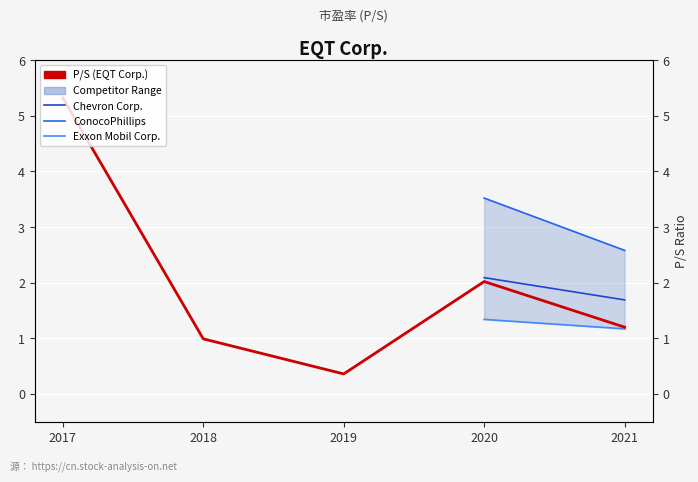

Does the chart display data point markers on the line(s)?

No